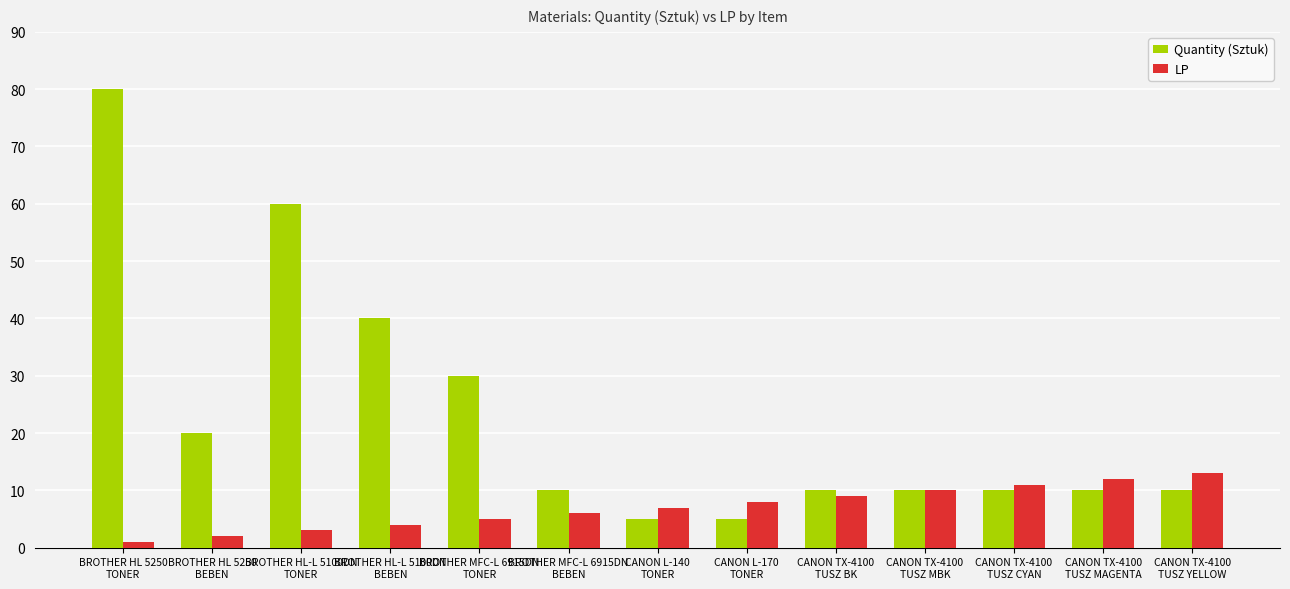

Which series has the largest total across all categories?

Quantity (Sztuk)